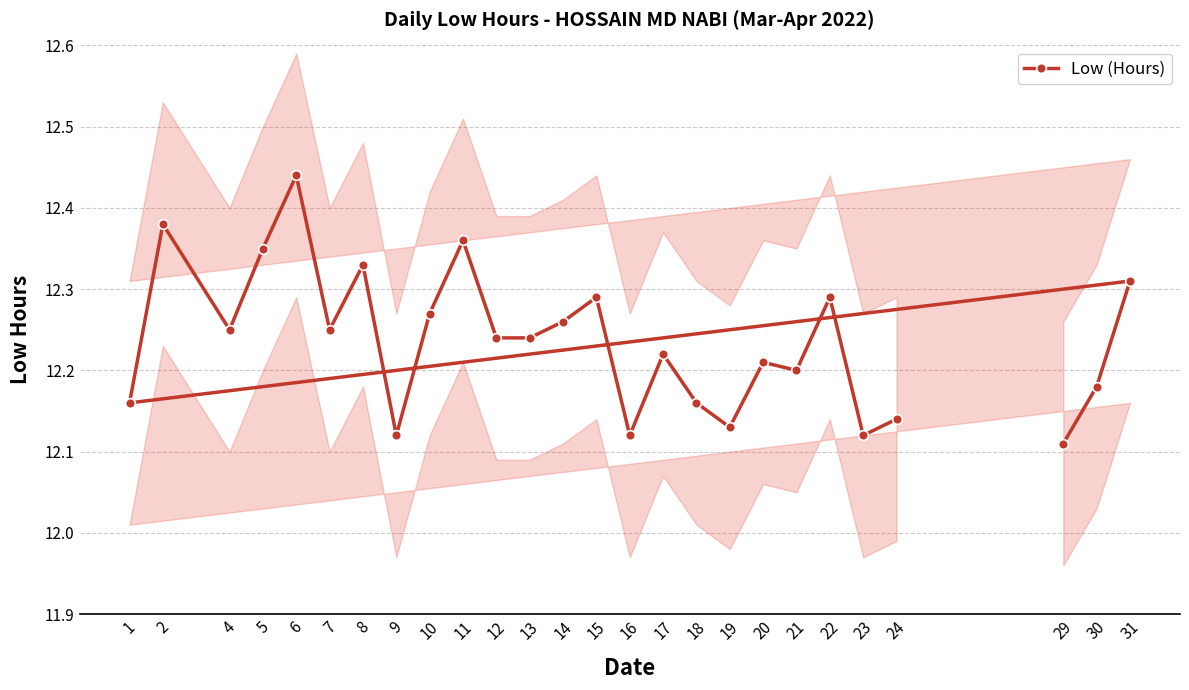

List the labels in order of value, smallest first.

29, 9, 16, 23, 19, 24, 1, 18, 30, 21, 20, 17, 12, 13, 4, 7, 14, 10, 15, 22, 31, 8, 5, 11, 2, 6